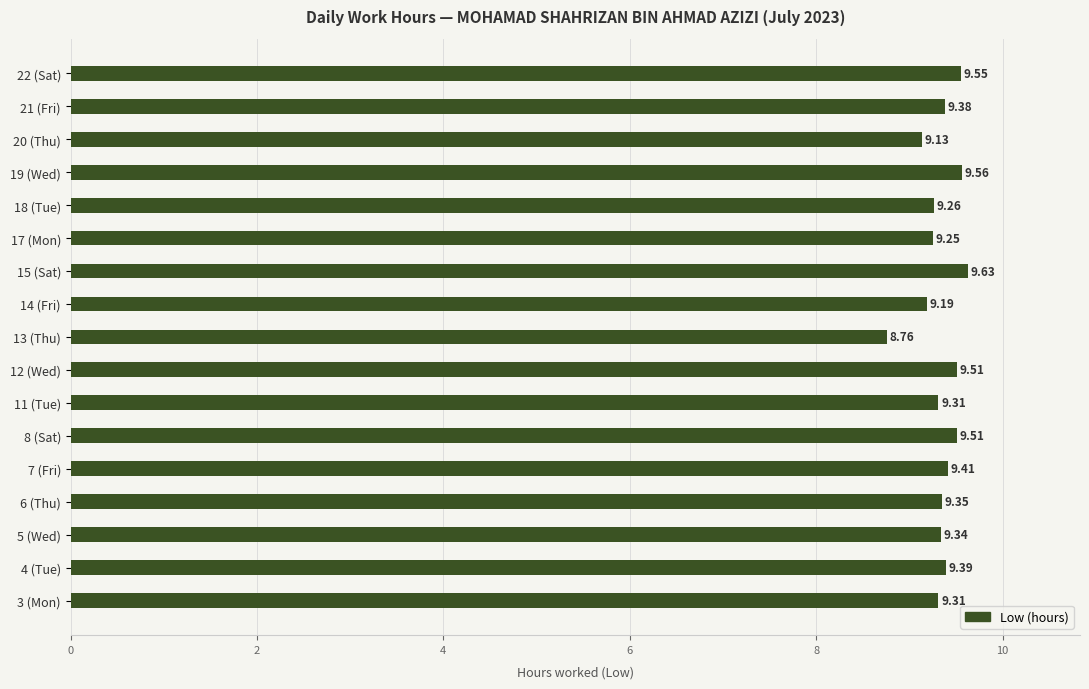

What is the difference between the maximum and minimum values?

0.9